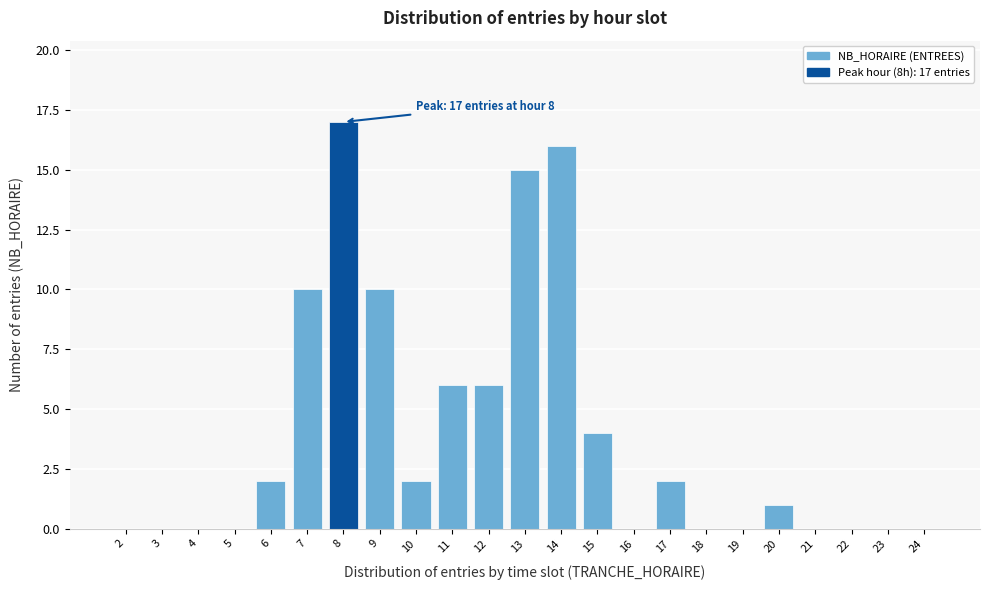

Reading left to right, transcribe all the data shown in this chart.

2=0	3=0	4=0	5=0	6=2	7=10	8=17	9=10	10=2	11=6	12=6	13=15	14=16	15=4	16=0	17=2	18=0	19=0	20=1	21=0	22=0	23=0	24=0